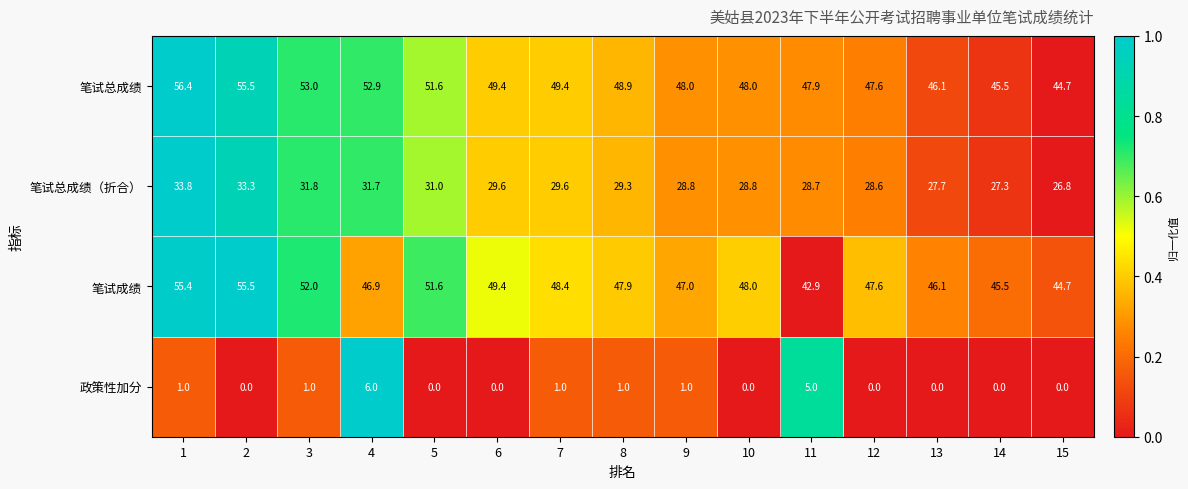

What is the difference between the second highest and second lowest values in the 笔试总成绩 series?

10.0